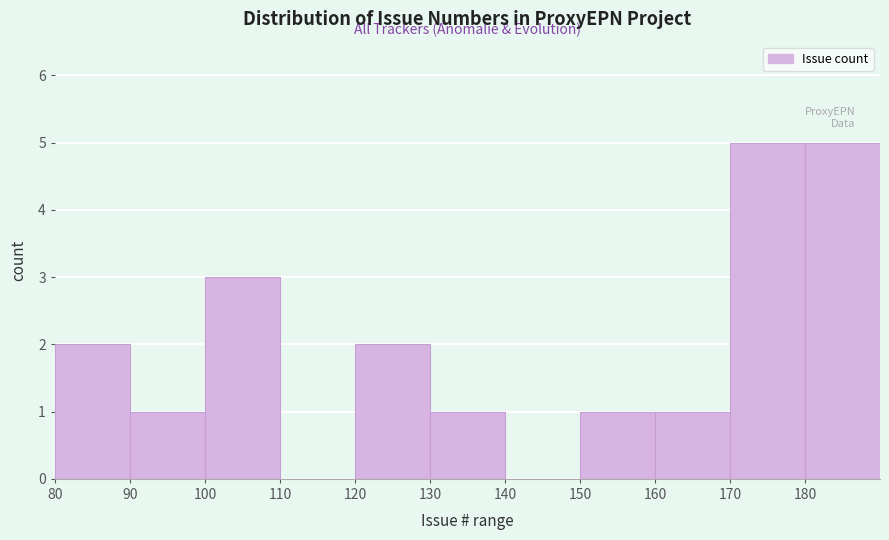

Reading left to right, transcribe this chart: for each bar, give the range it covers on the x-axis and its height. The values are not printed on the chart, so give them approximately, as read against the axis.

80 to 90: 2
90 to 100: 1
100 to 110: 3
110 to 120: 0
120 to 130: 2
130 to 140: 1
140 to 150: 0
150 to 160: 1
160 to 170: 1
170 to 180: 5
180 to 190: 5